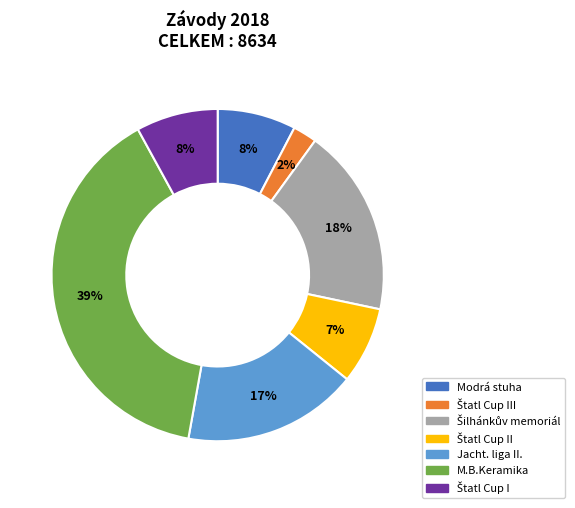

What percentage is the Modrá stuha slice, to the nearest percent?

8%